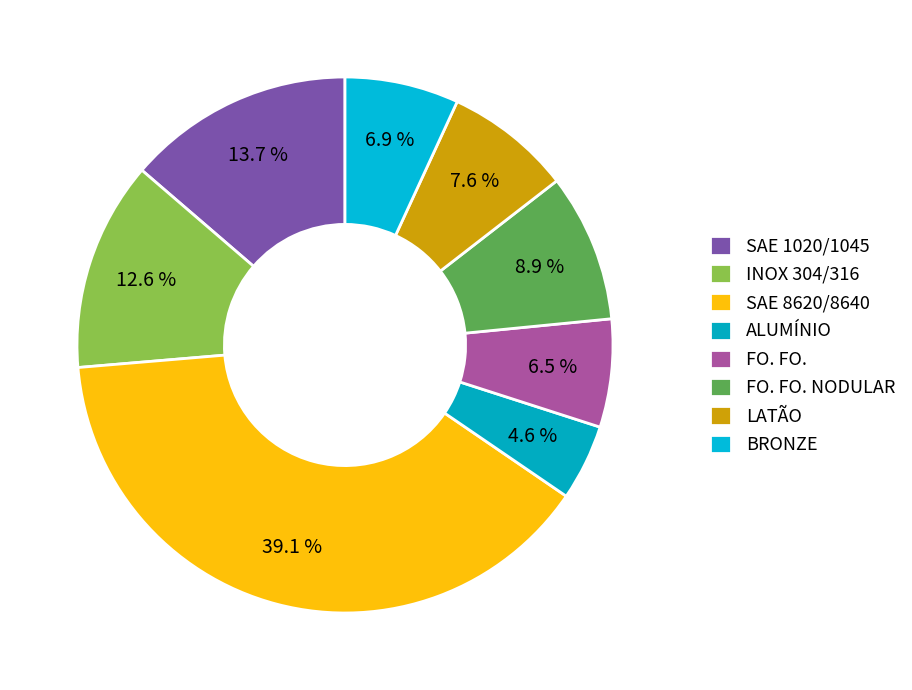

What portion of the pie excludes SAE 8620/8640?

60.9%